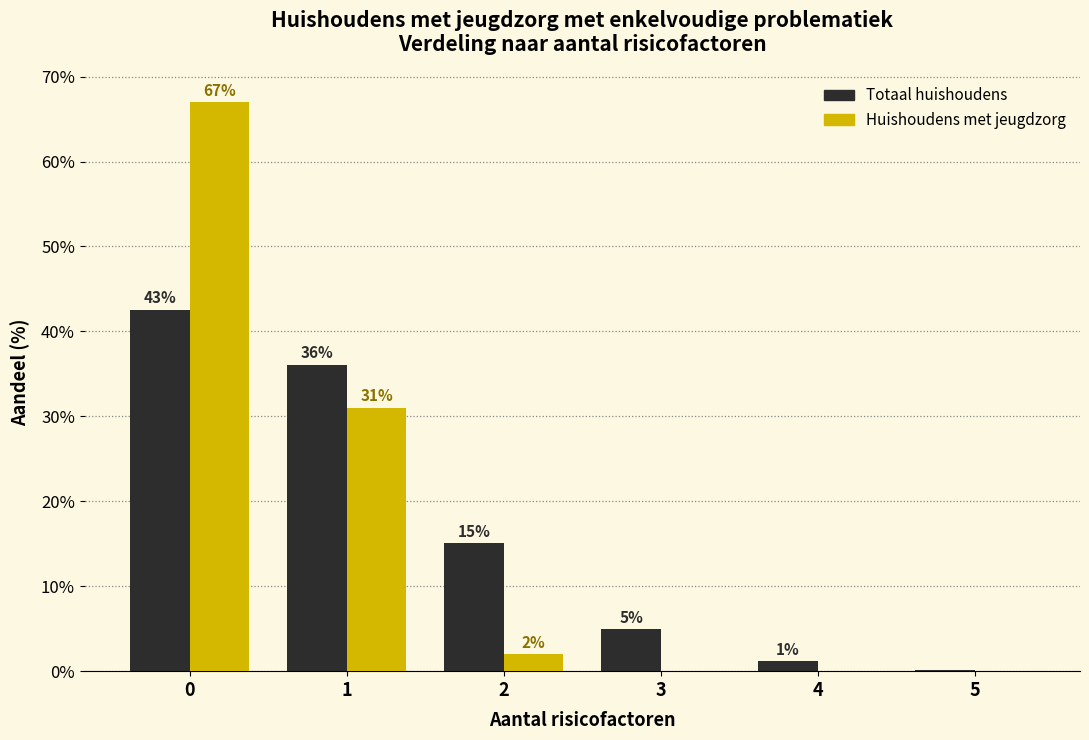

Is the value of Totaal huishoudens at 4 greater than the value of Huishoudens met jeugdzorg at 5?

Yes